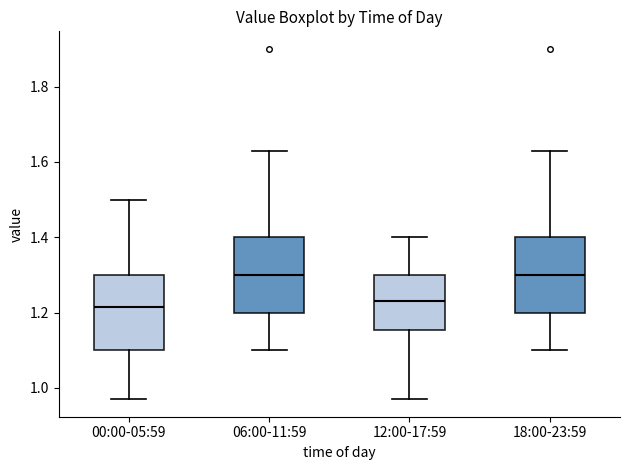

Reading left to right, read every box against the y-axis: the position of its median line, the range the box covers, and the ends of its whiskers. The values are not printed on the chart, so give them approximately, as read against the axis.

00:00-05:59: median 1.22, box 1.10 to 1.30, whiskers 0.98 to 1.50
06:00-11:59: median 1.30, box 1.20 to 1.40, whiskers 1.10 to 1.64
12:00-17:59: median 1.24, box 1.16 to 1.30, whiskers 0.98 to 1.40
18:00-23:59: median 1.30, box 1.20 to 1.40, whiskers 1.10 to 1.64